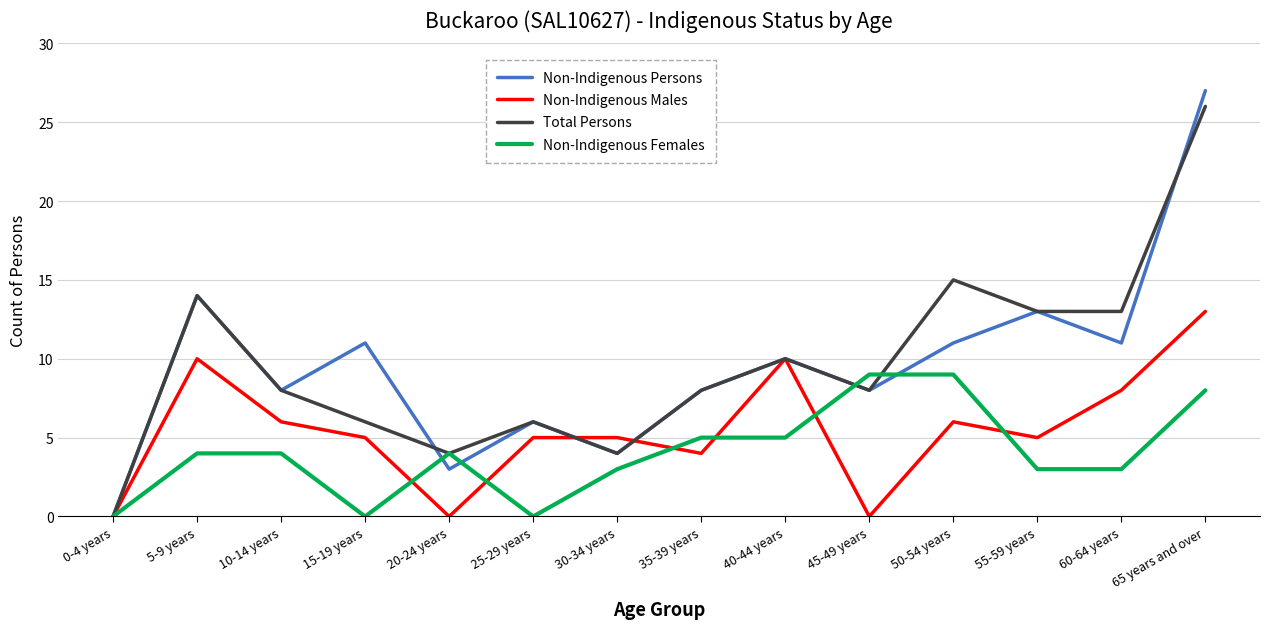

Which series has the widest spread of values?

Non-Indigenous Persons